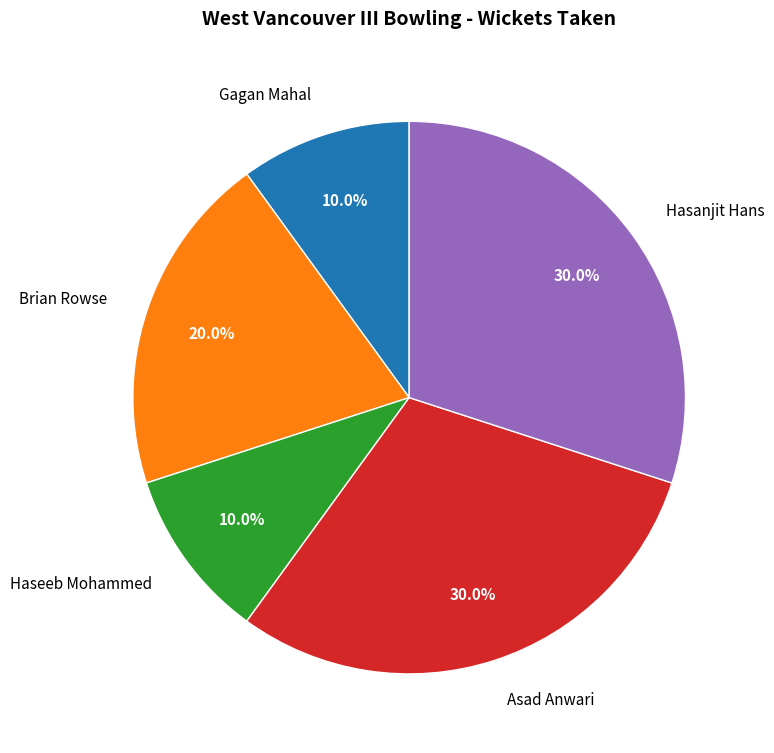

Is there a majority slice in this chart?

No